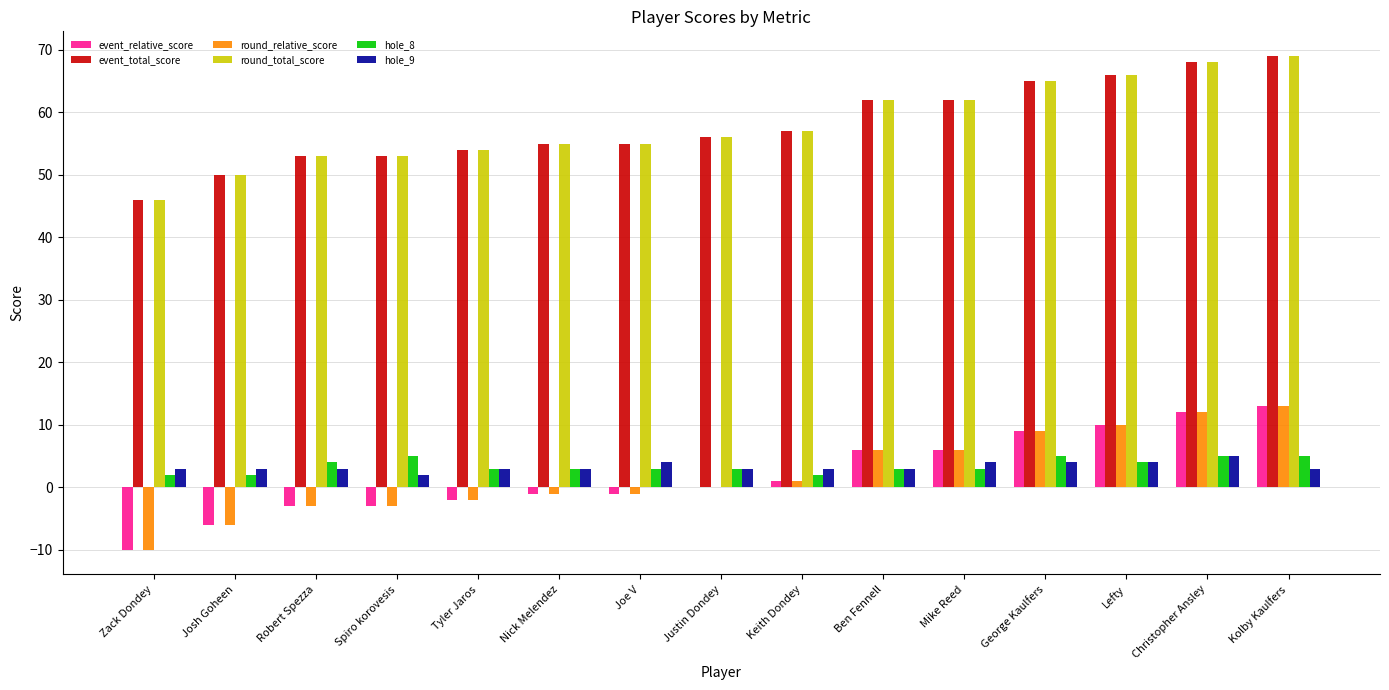

Reading right to left, what are all the values shown in this chart?

event_relative_score: 13	12	10	9	6	6	1	0	-1	-1	-2	-3	-3	-6	-10
event_total_score: 69	68	66	65	62	62	57	56	55	55	54	53	53	50	46
round_relative_score: 13	12	10	9	6	6	1	0	-1	-1	-2	-3	-3	-6	-10
round_total_score: 69	68	66	65	62	62	57	56	55	55	54	53	53	50	46
hole_8: 5	5	4	5	3	3	2	3	3	3	3	5	4	2	2
hole_9: 3	5	4	4	4	3	3	3	4	3	3	2	3	3	3